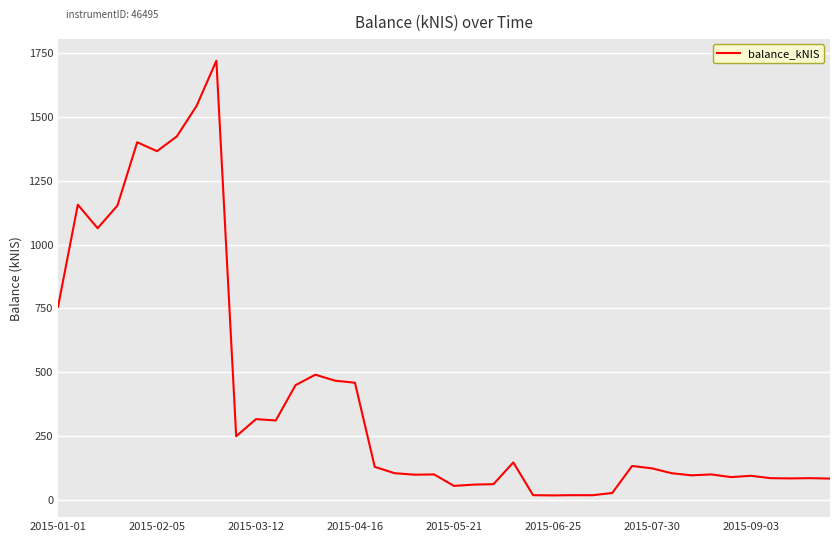

What is the greatest value displayed?

1720.5